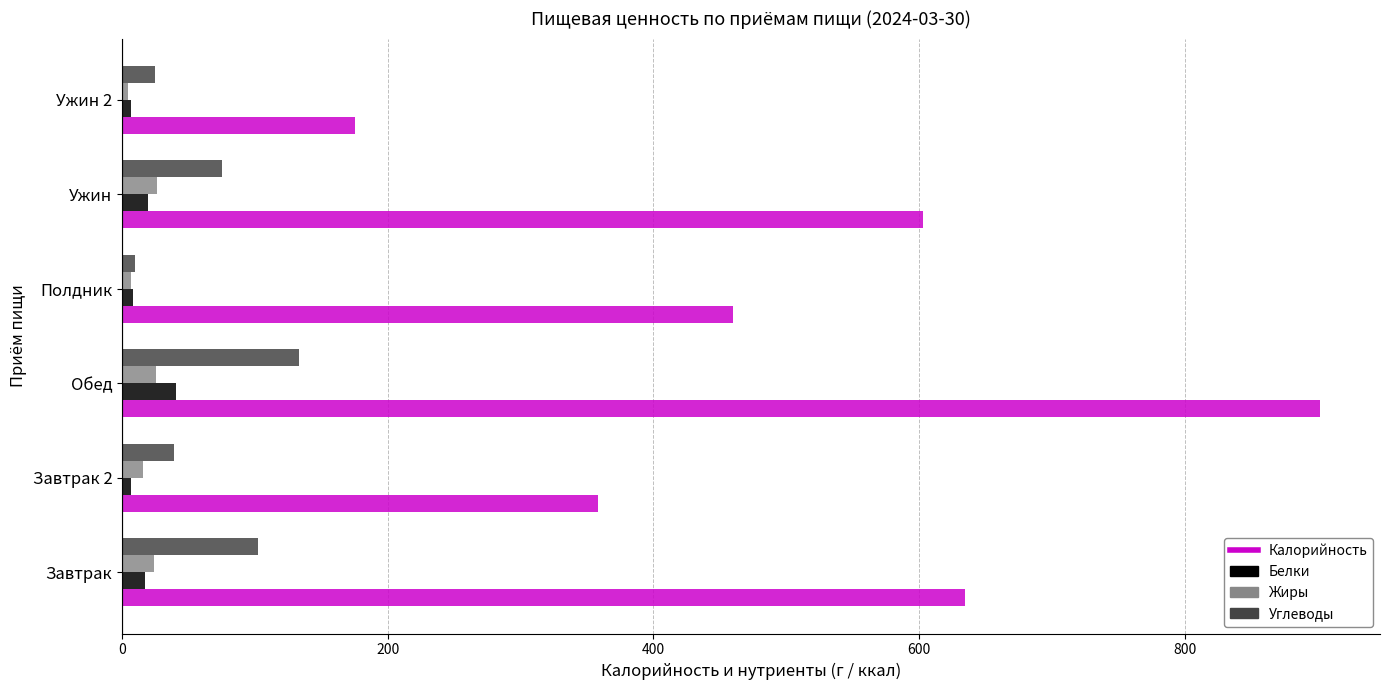

Which series has the widest spread of values?

Калорийность